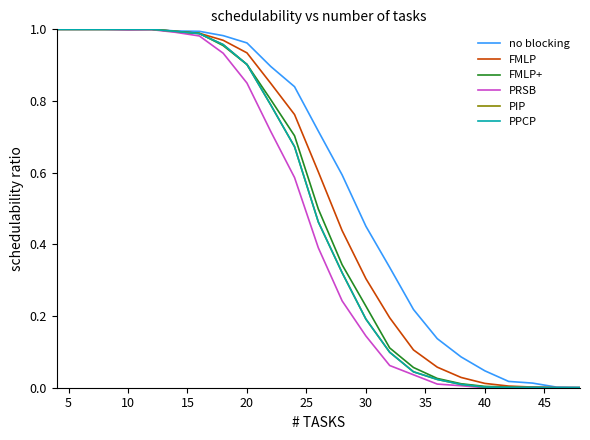

What is the sum of all PIP values?

11.5